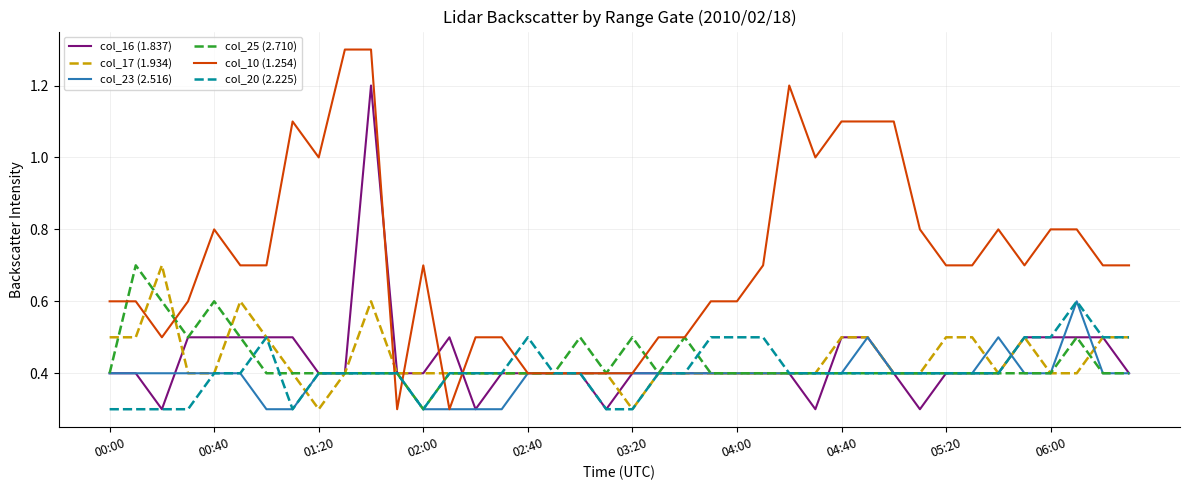

Which series has the largest range (max minus min)?

col_10 (1.254)